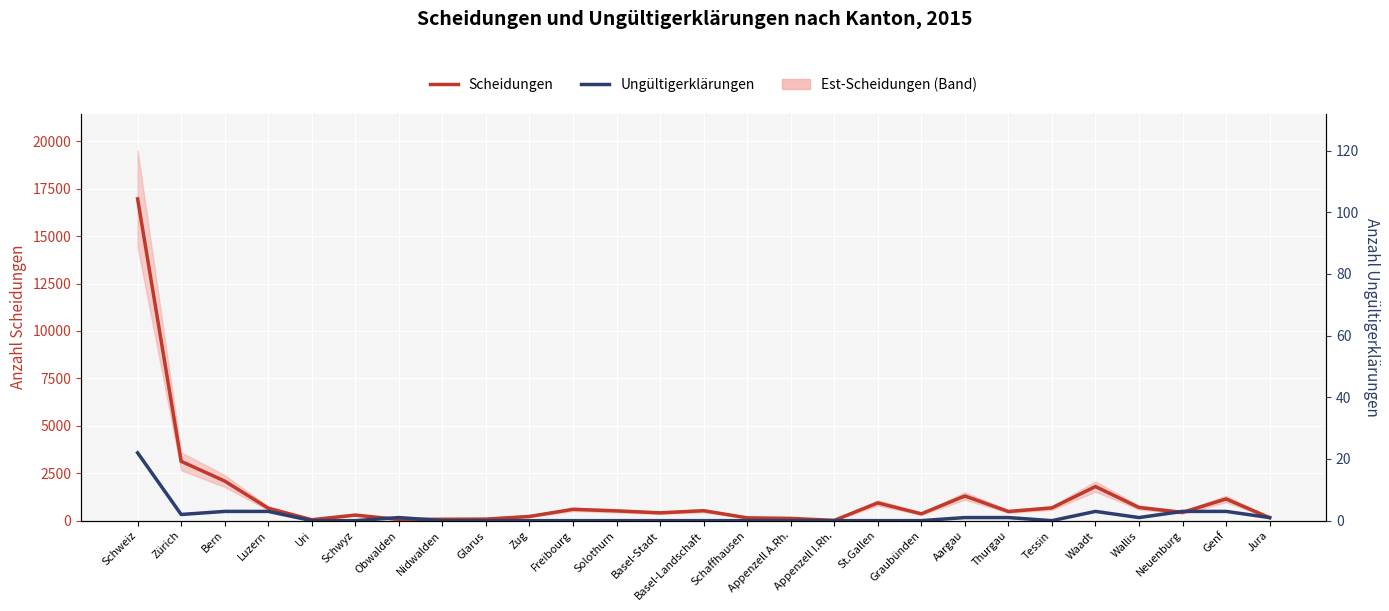

Which has a higher value, Genf or Zürich?

Zürich